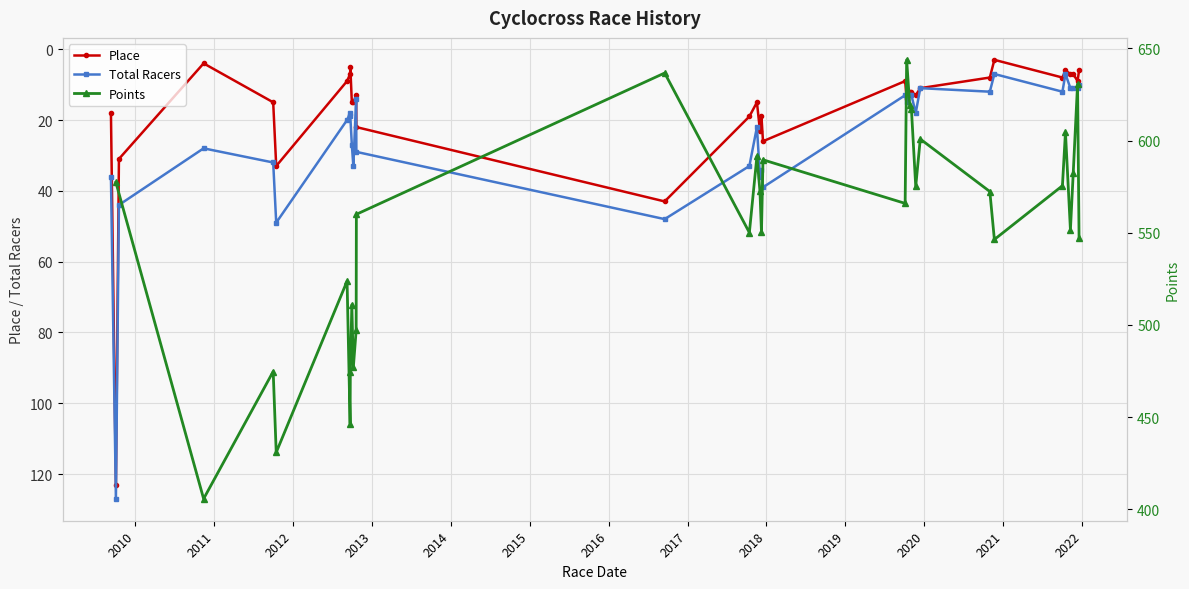

What is the lowest value of the Total Racers series?

7